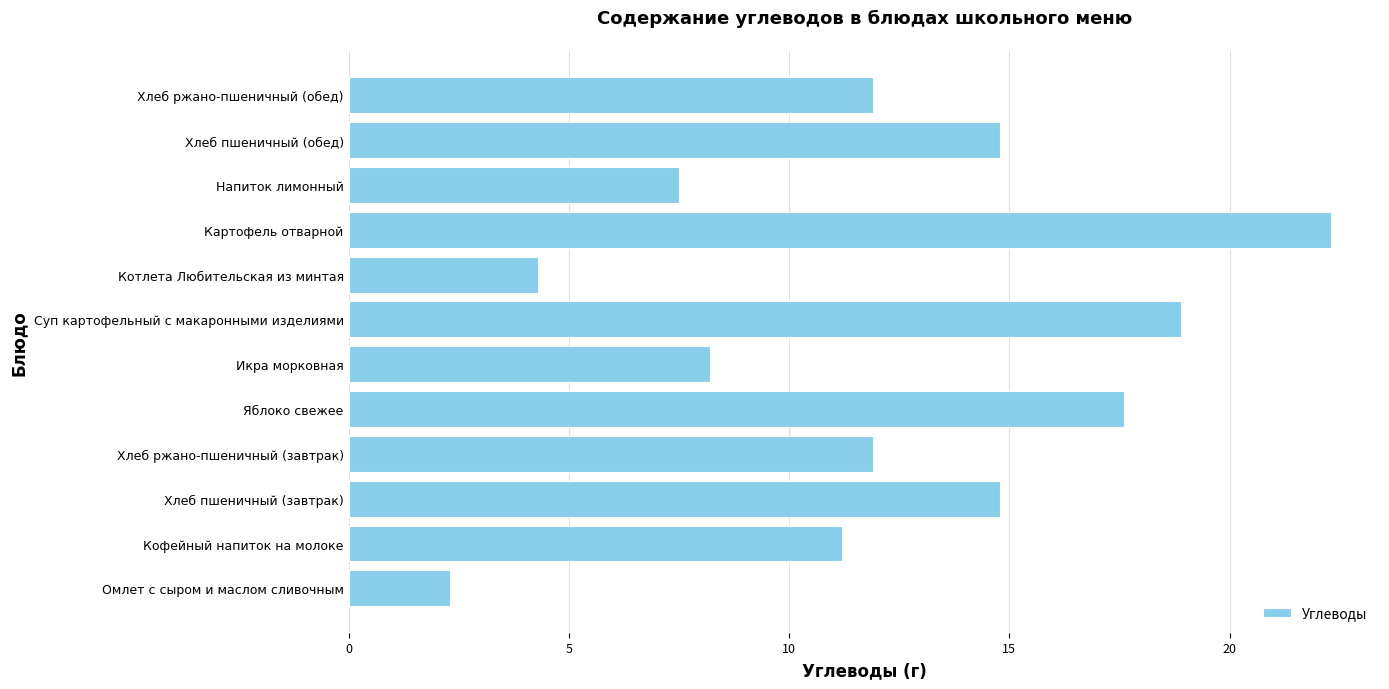

Approximately how many times larger is the value at Картофель отварной compared to Хлеб пшеничный (завтрак)?

1.5